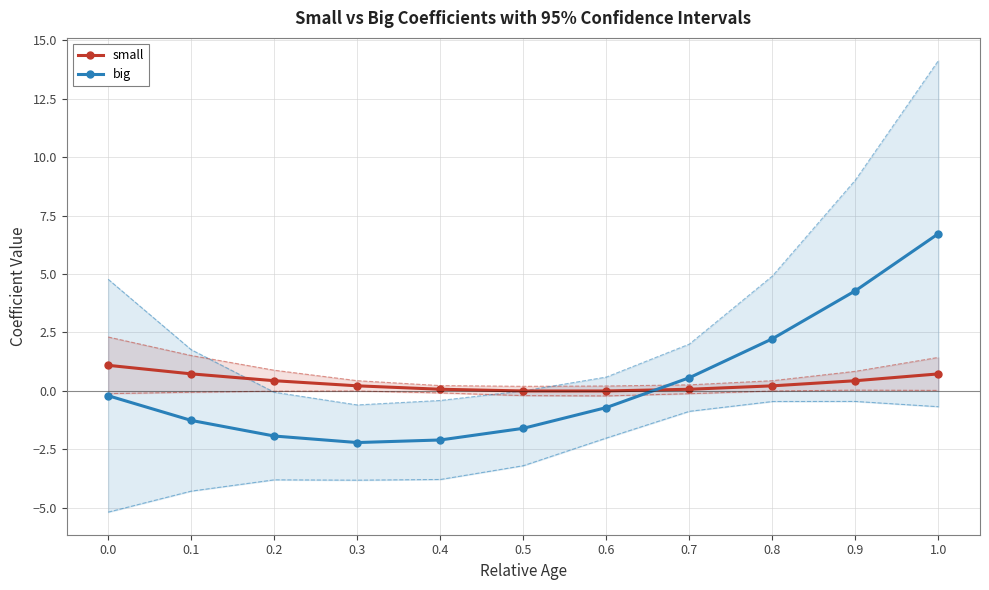

Which series has the largest range (max minus min)?

big